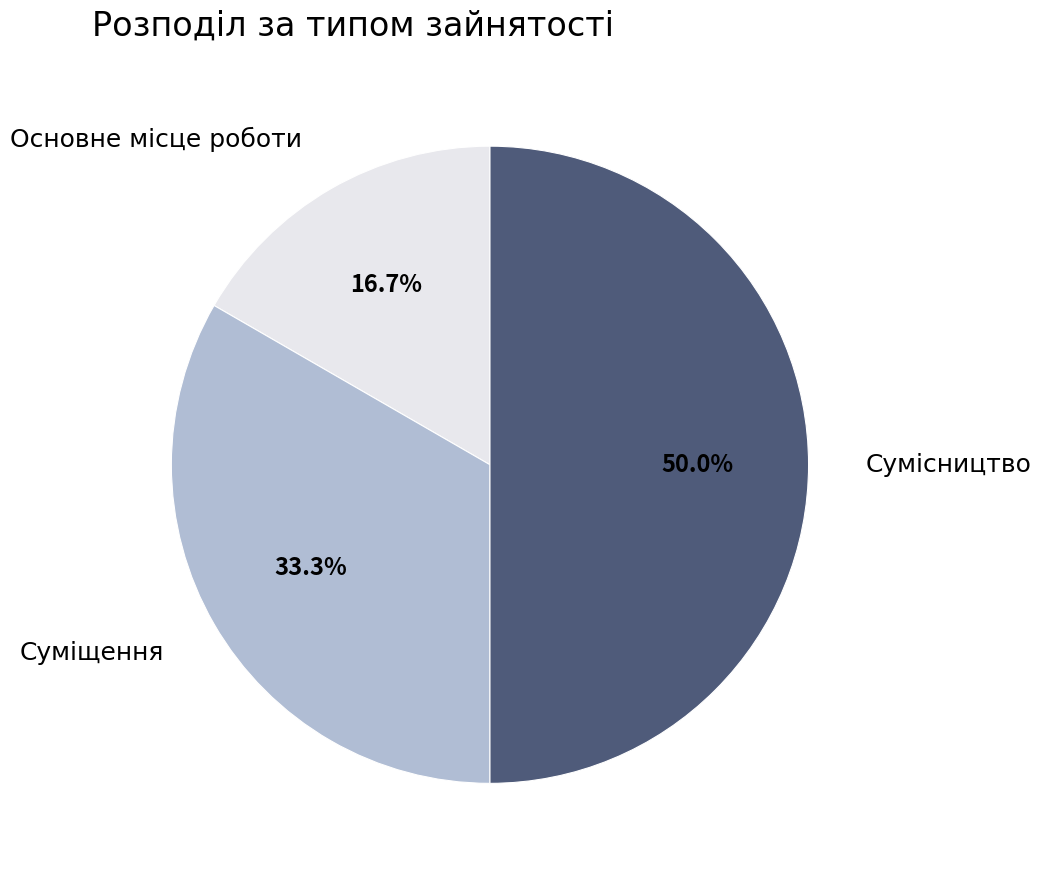

Approximately how many times larger is the value at Сумісництво compared to Основне місце роботи?

3.0